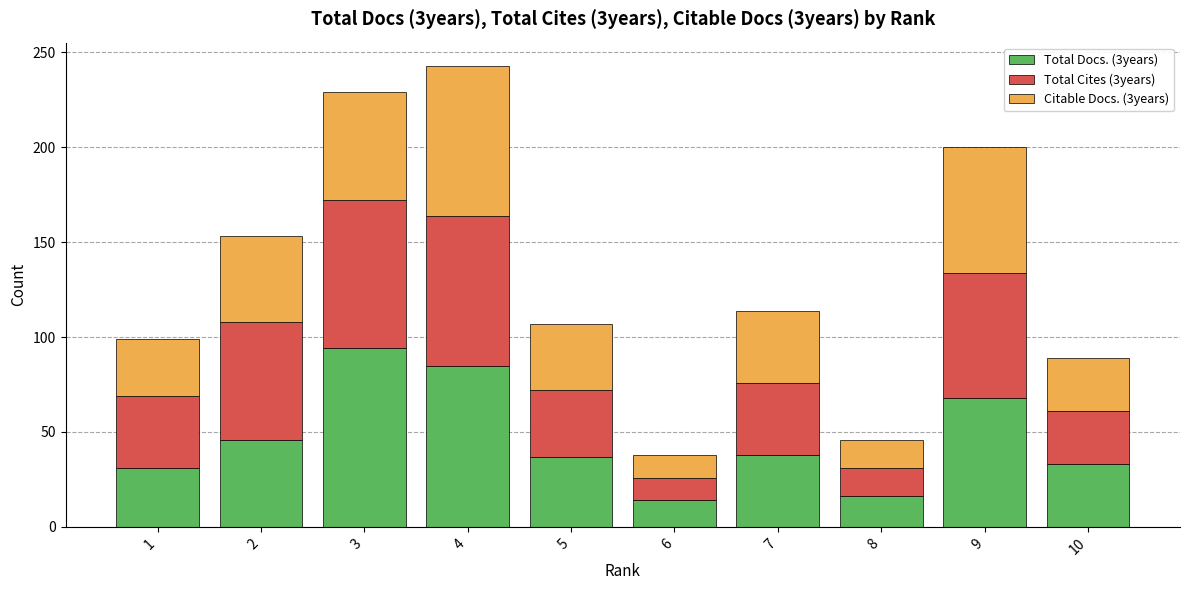

What is the average value of the Total Docs. (3years) series?

46